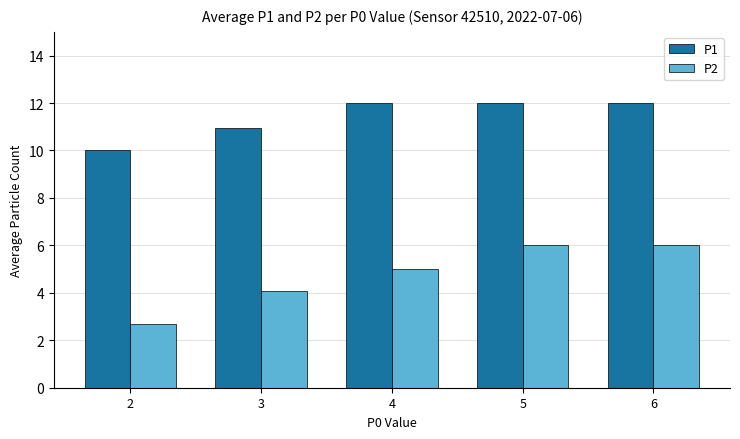

What is the sum of the P2 values at 3 and 4?

9.1